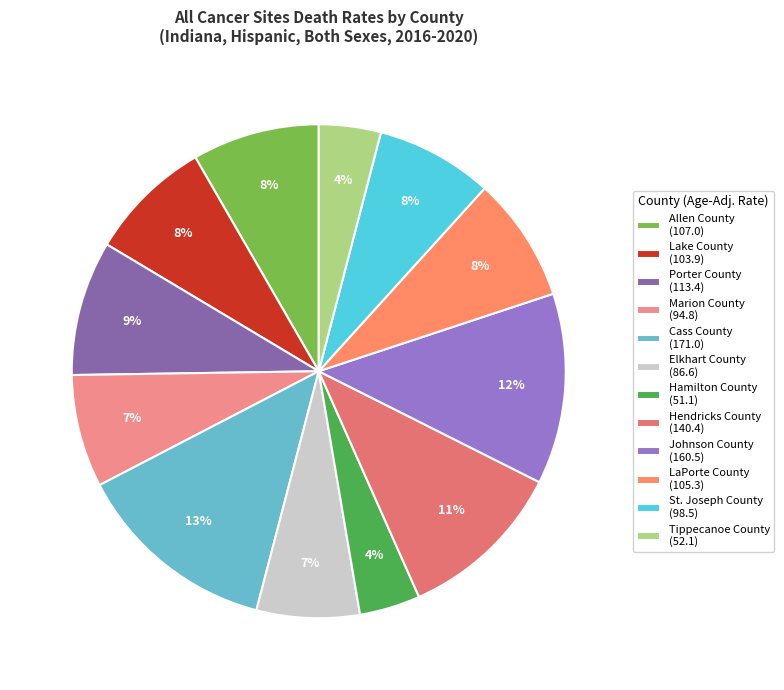

To the nearest percent, what is the difference between the Lake County and Cass County slice percentages?

5%